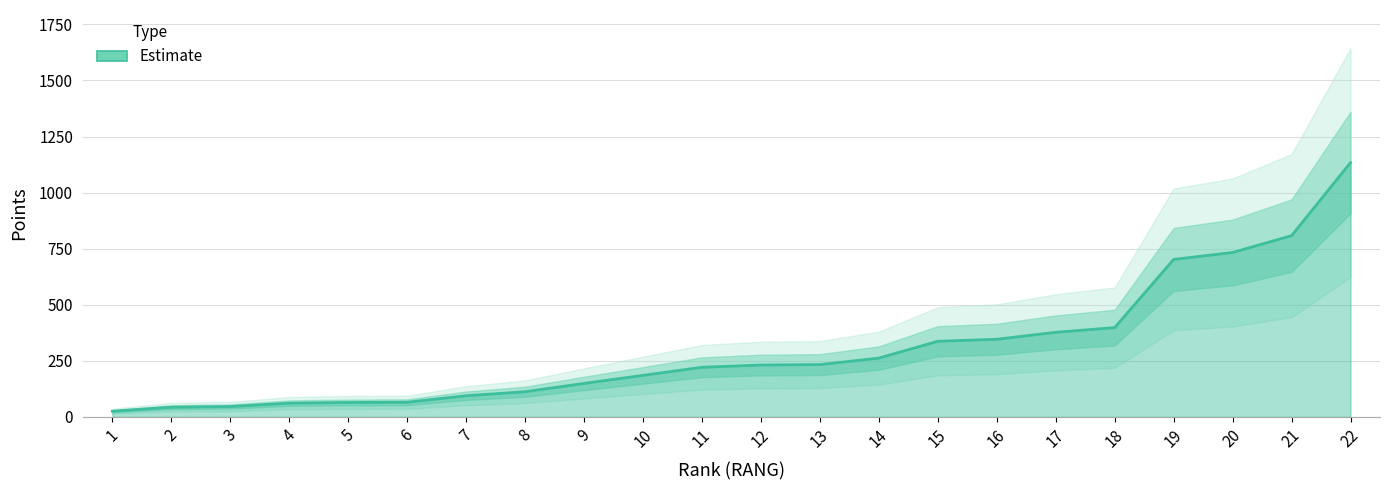

At which category does the chart reach its minimum across all series?

1